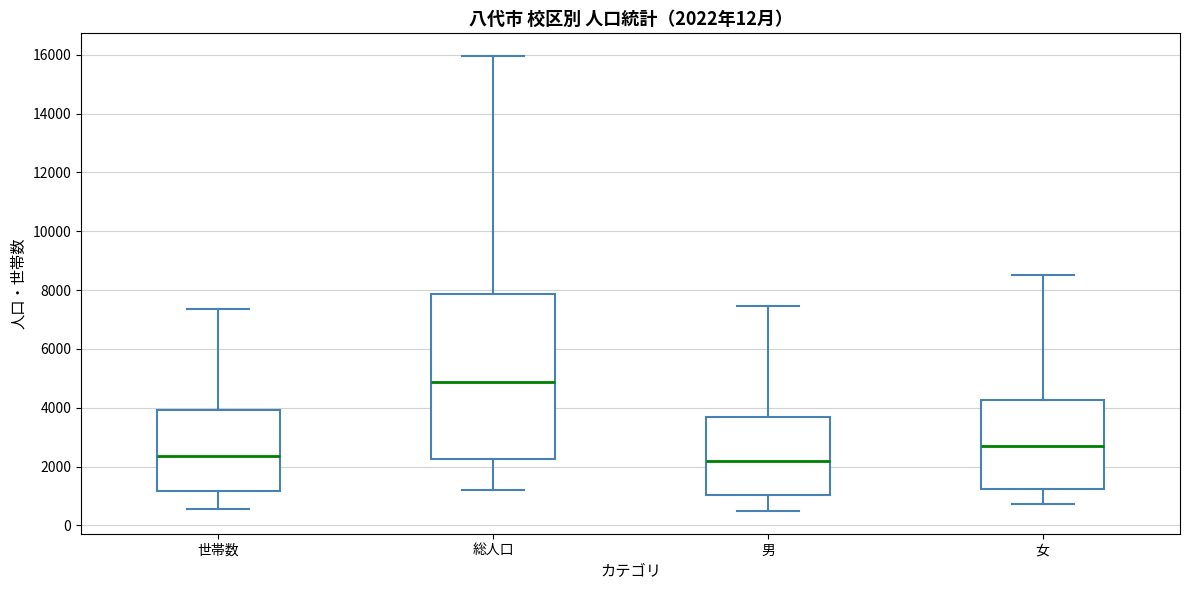

Comparing the boxes themselves (not the whiskers), which one is the tallest?

総人口